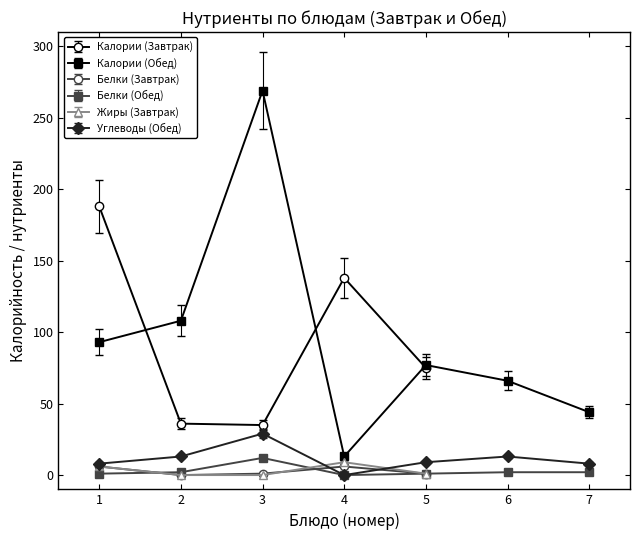

Approximately how many times larger is the value at 6 compared to 7?

1.5